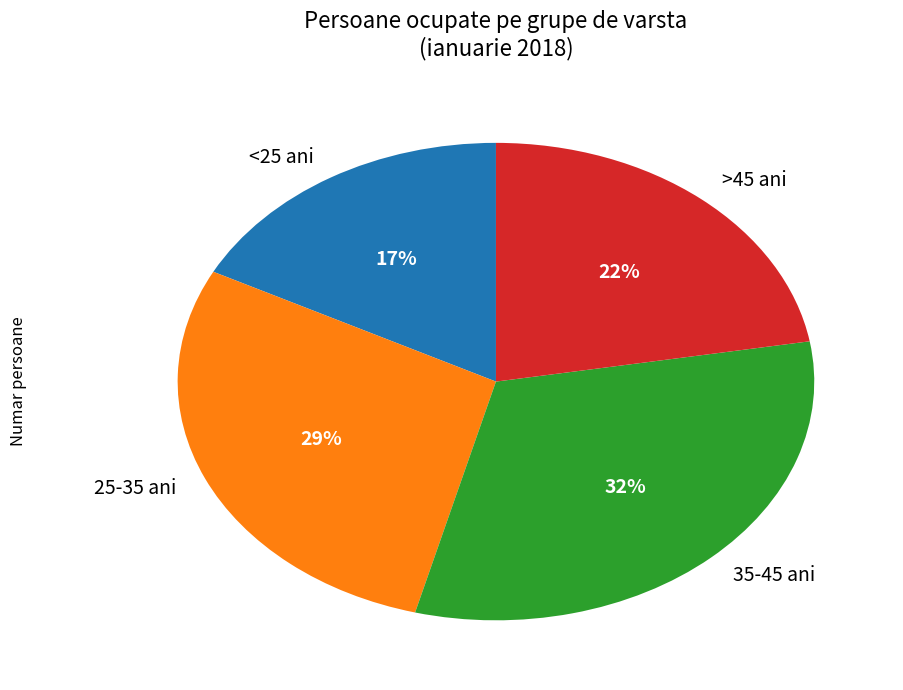

What percentage is the 25-35 ani slice, to the nearest percent?

29%